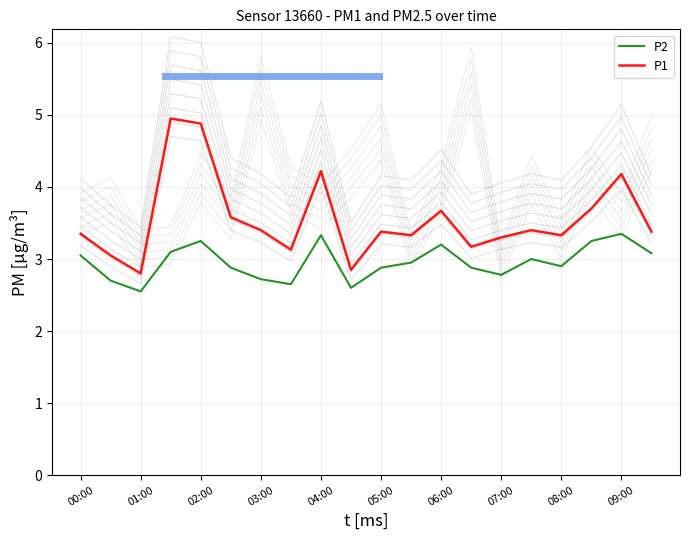

True or false: P2 and P1 cross at least once.

False